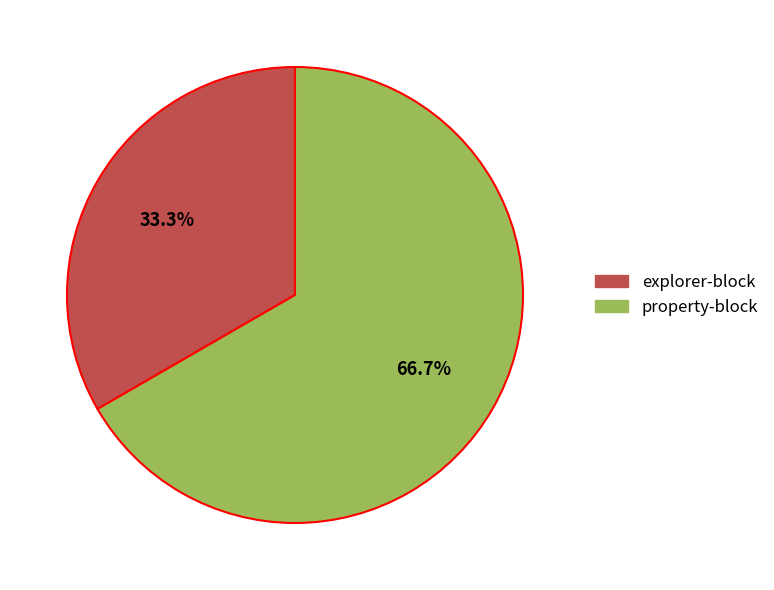

What percentage is the property-block slice, to the nearest percent?

67%